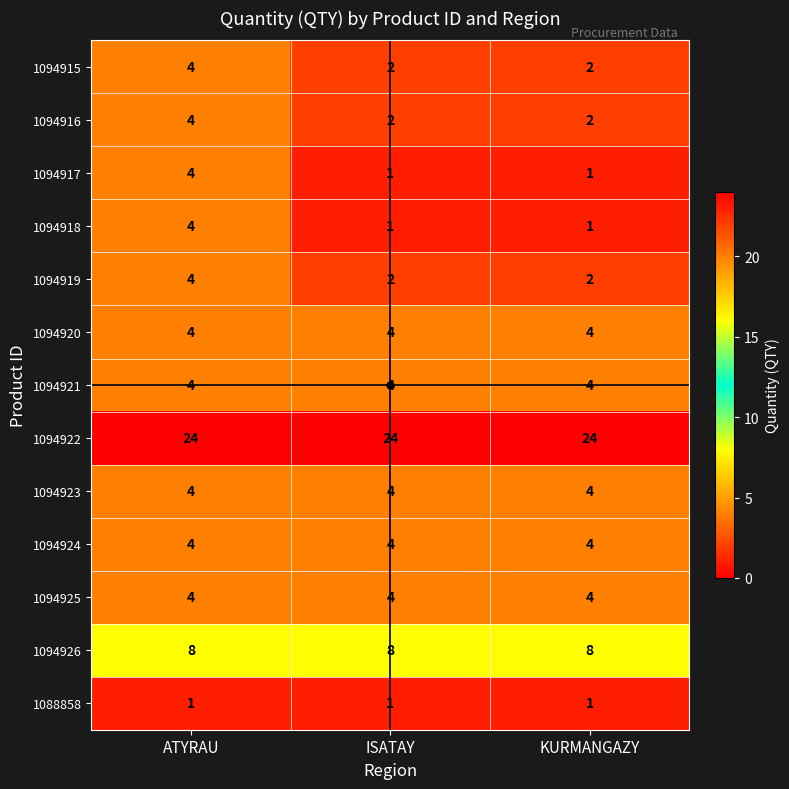

What is the spread (max minus min) of values at ISATAY?

23